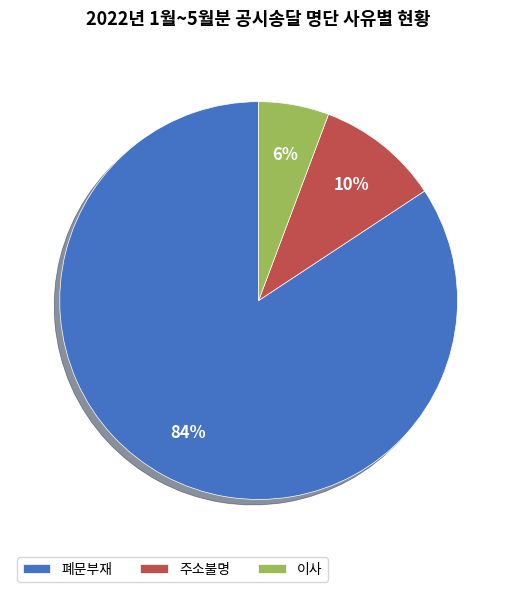

What percentage is the 이사 slice, to the nearest percent?

6%